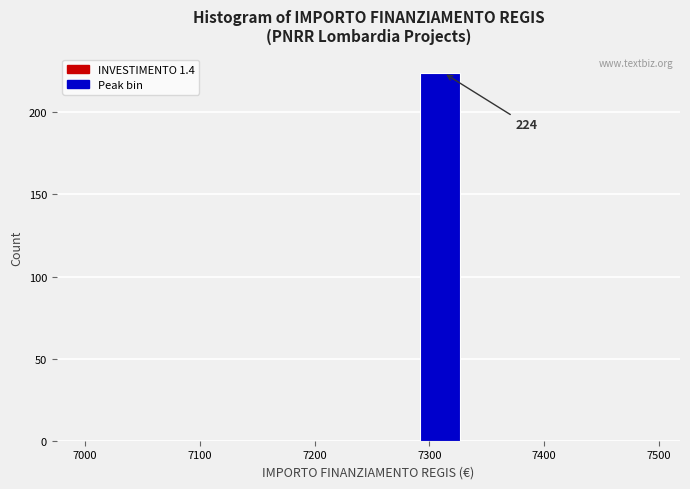

Which range on the x-axis has the tallest bar?

7290 to 7330